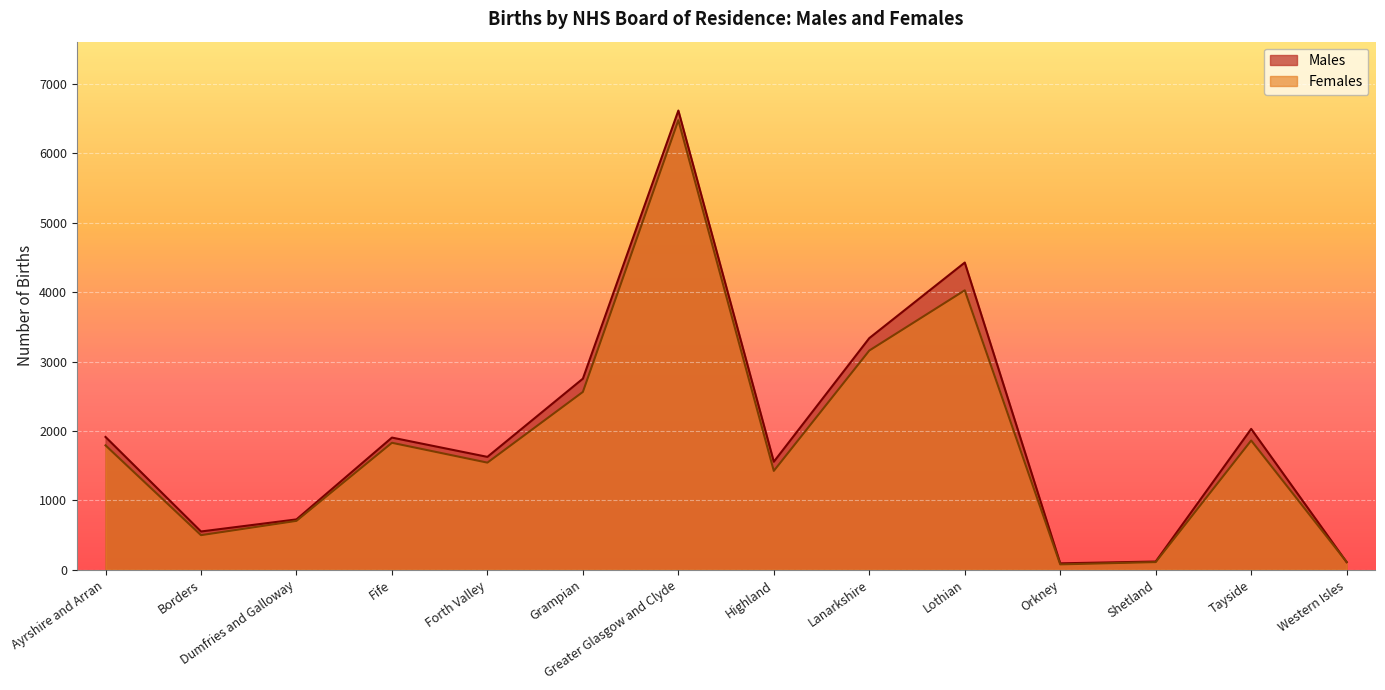

What is the difference between the second highest and minimum values in the Females series?

3949